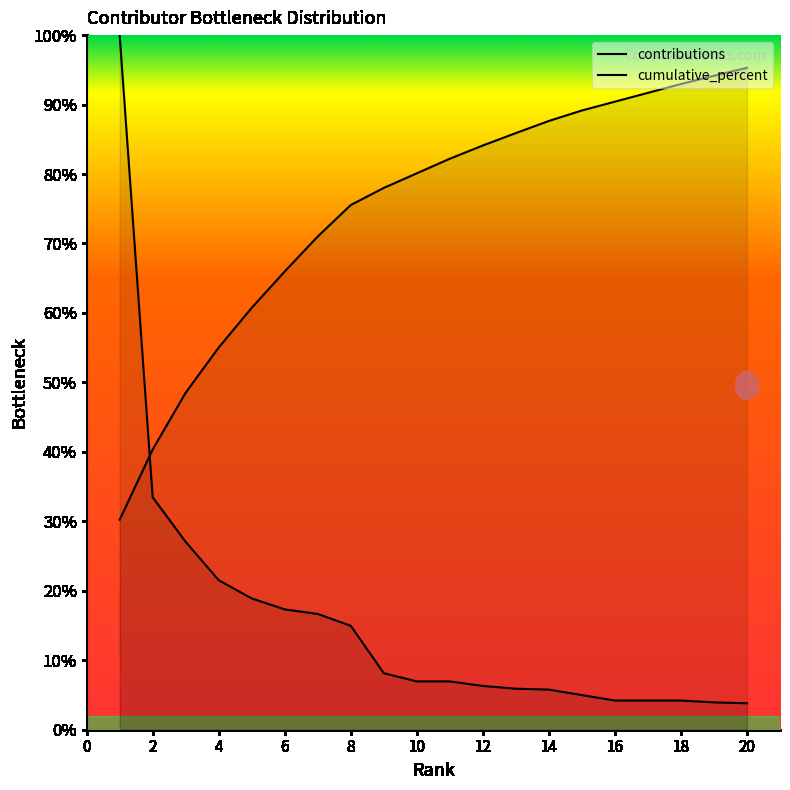

What is the approximate value of contributions at 18?

4.2